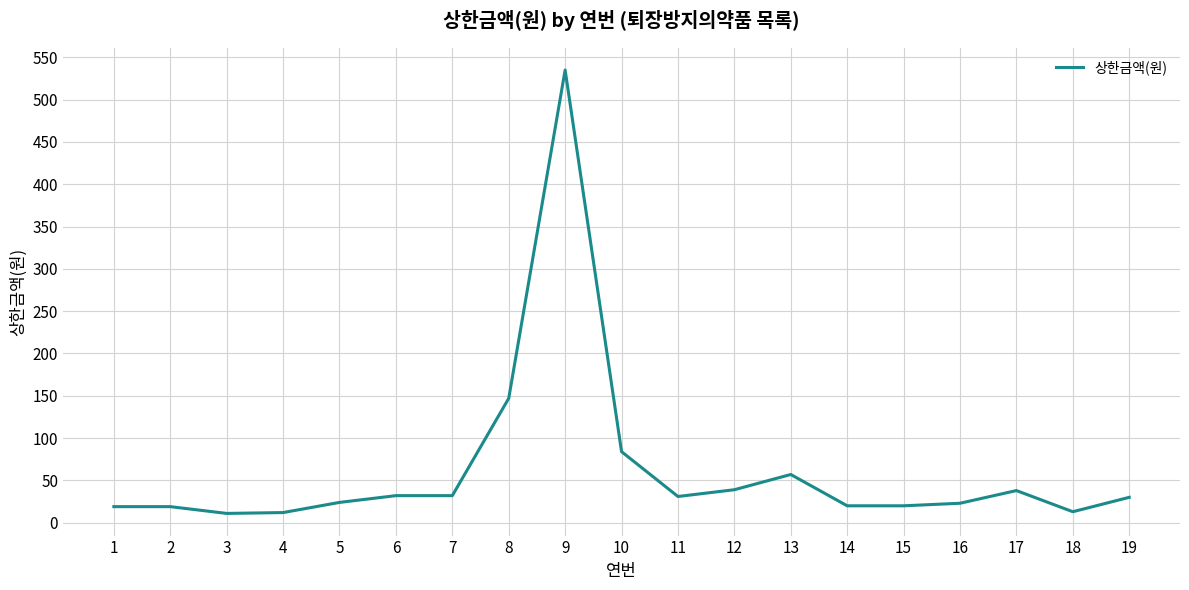

What is the difference between the maximum and minimum values?

524